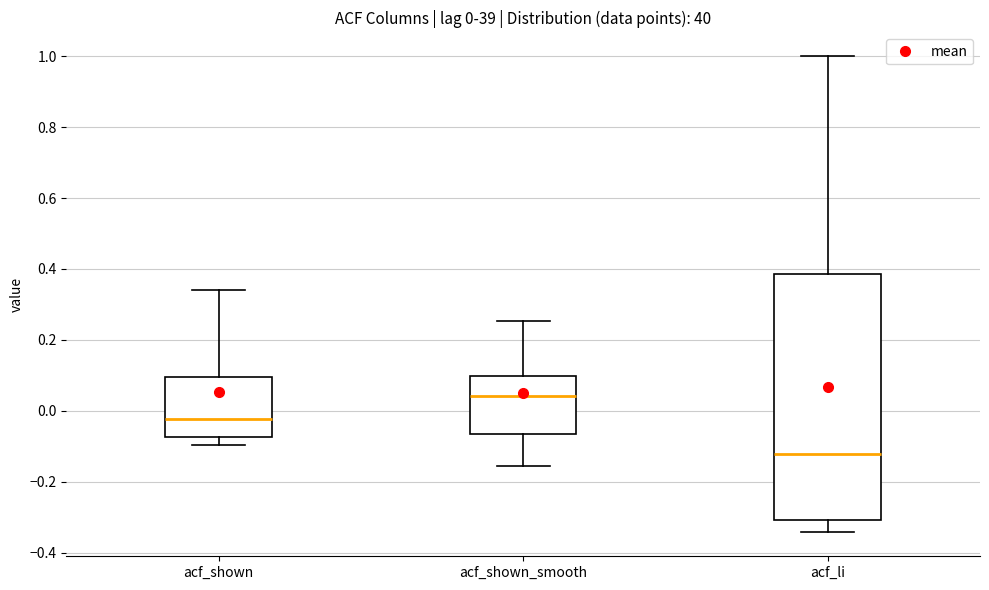

Which box is the tallest, from its lower edge to its upper edge?

acf_li